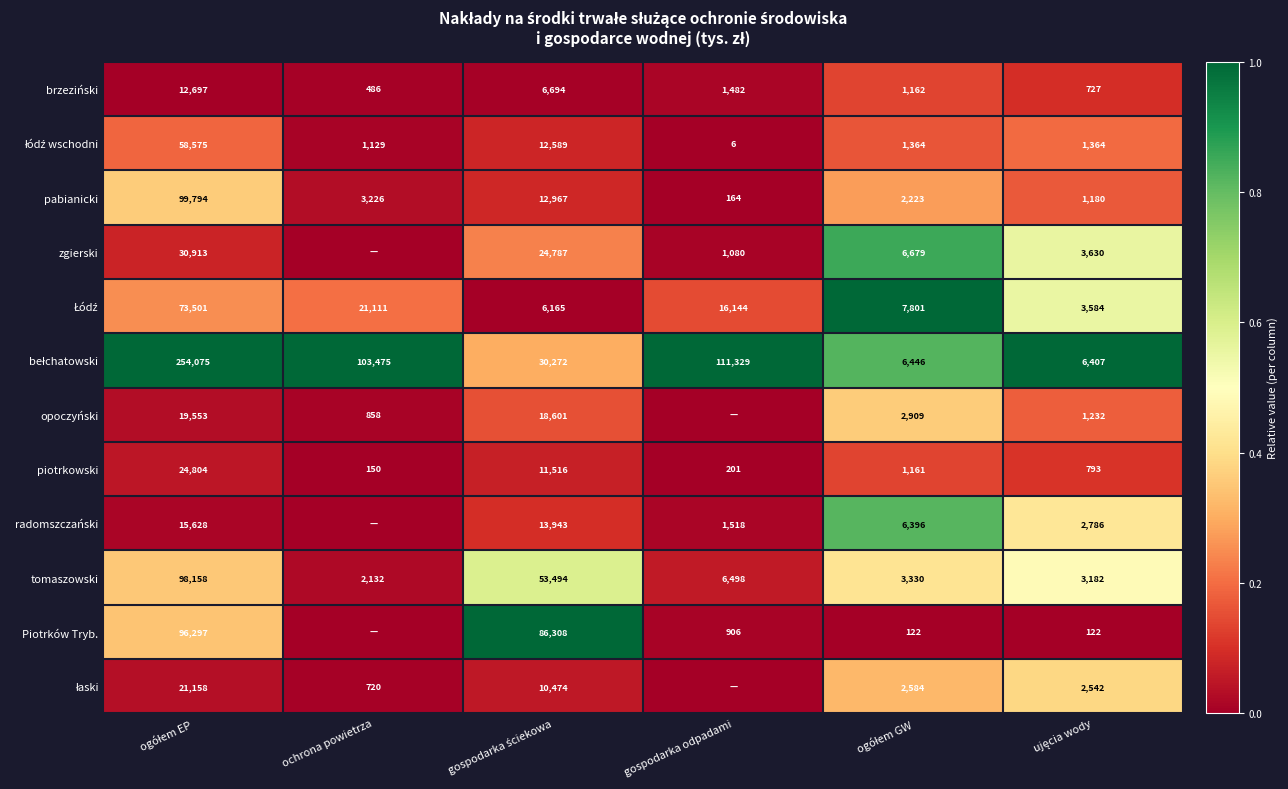

At which label does piotrkowski reach its minimum?

ochrona powietrza